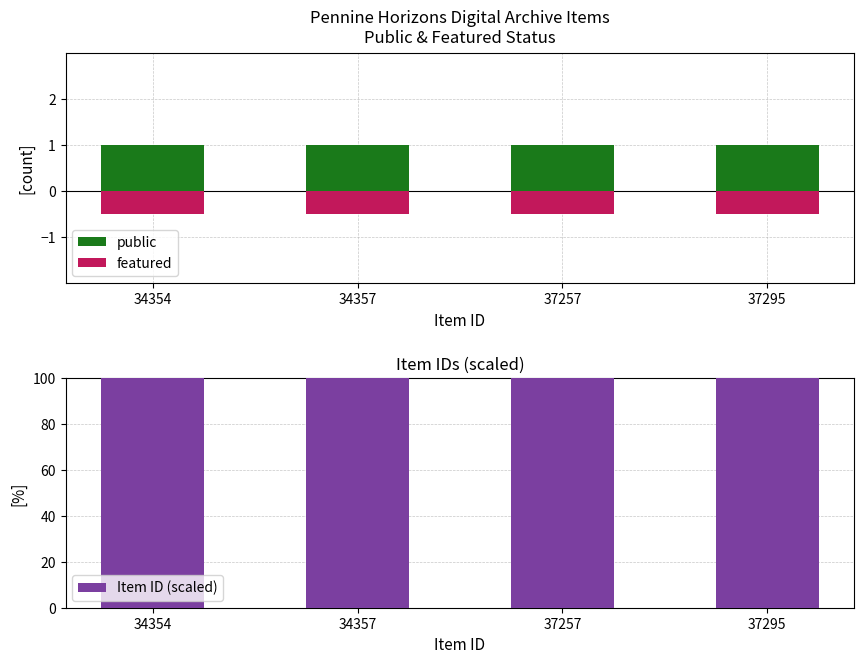

At which label is public closest to 1?

34354